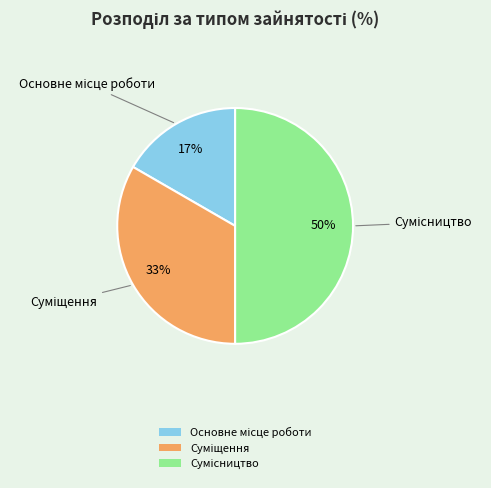

To the nearest percent, what is the average slice percentage?

33%